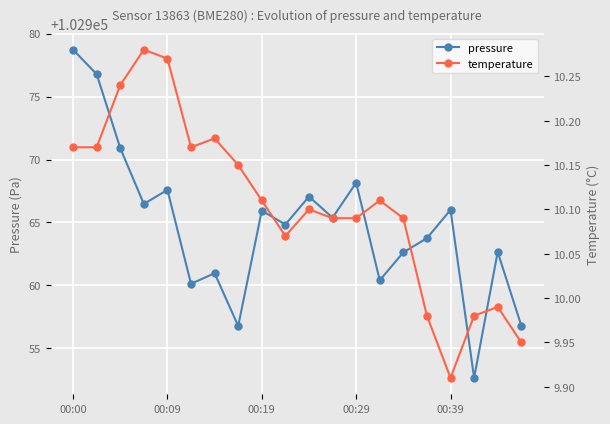

True or false: temperature and pressure intersect in this chart.

False